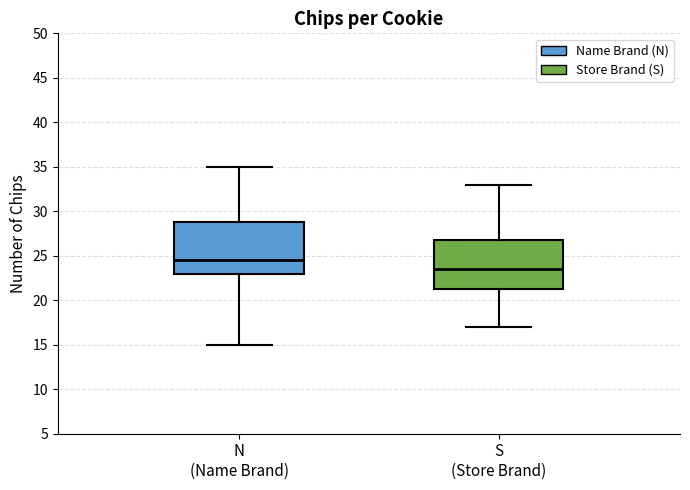

Reading left to right, read every box against the y-axis: the position of its median line, the range the box covers, and the ends of its whiskers. The values are not printed on the chart, so give them approximately, as read against the axis.

N (Name Brand): median 24.5, box 23.0 to 29.0, whiskers 15.0 to 35.0
S (Store Brand): median 23.5, box 21.5 to 27.0, whiskers 17.0 to 33.0